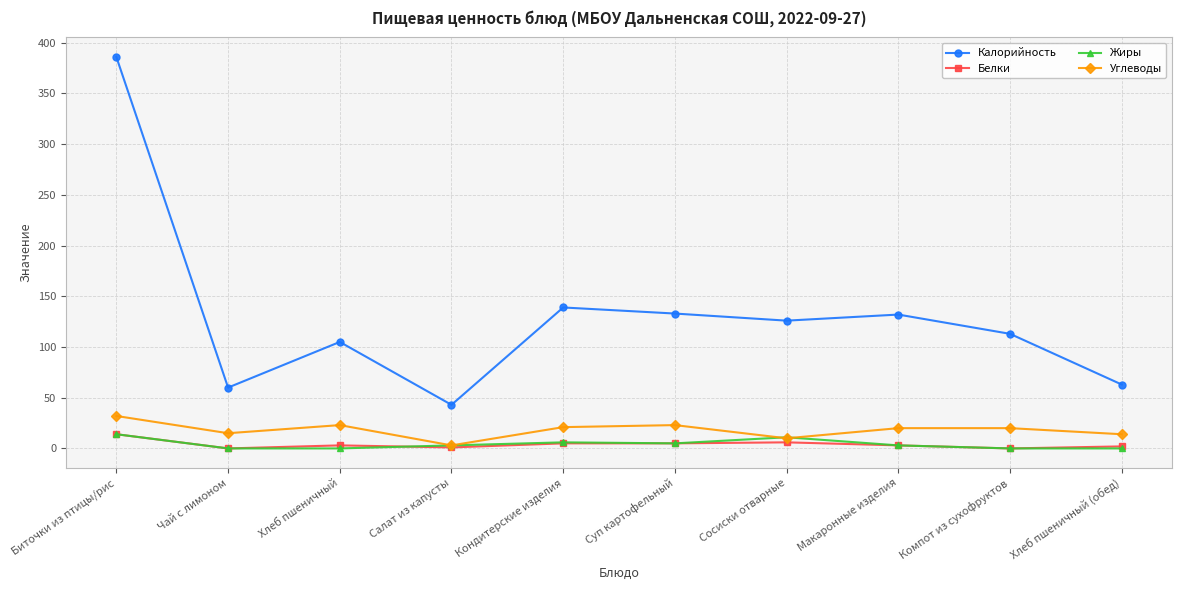

Count the number of data series in this chart.

4